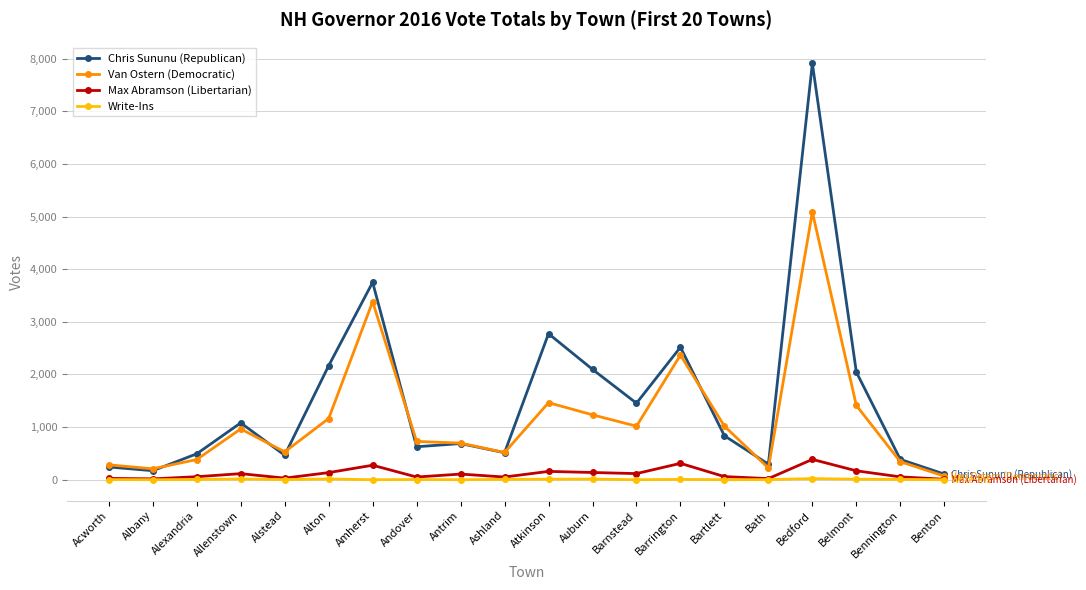

The Van Ostern (Democratic) series shows 517 at Ashland. True or false?

True